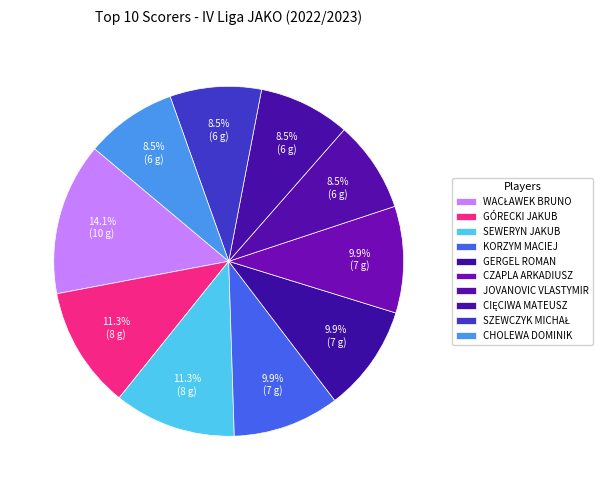

What percentage do SEWERYN JAKUB and GÓRECKI JAKUB together represent?

22.5%